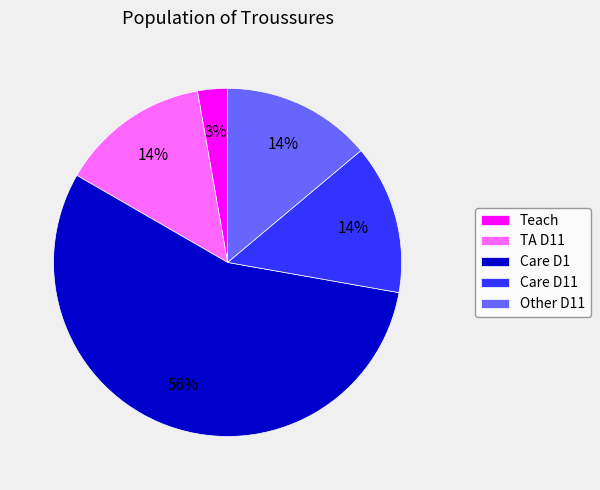

How many segments does this pie chart have?

5